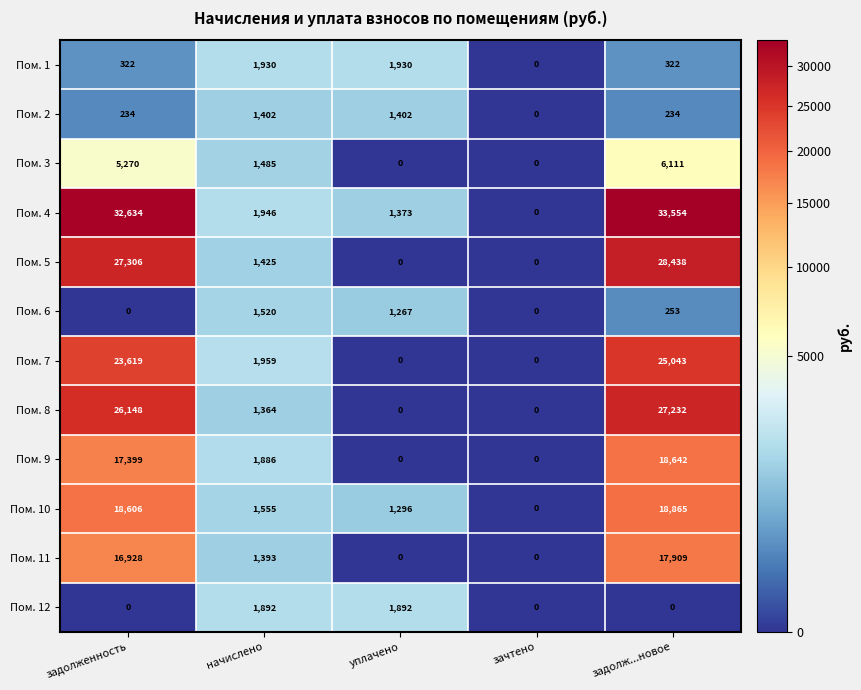

At which label is Пом. 3 closest to 3055?

начислено